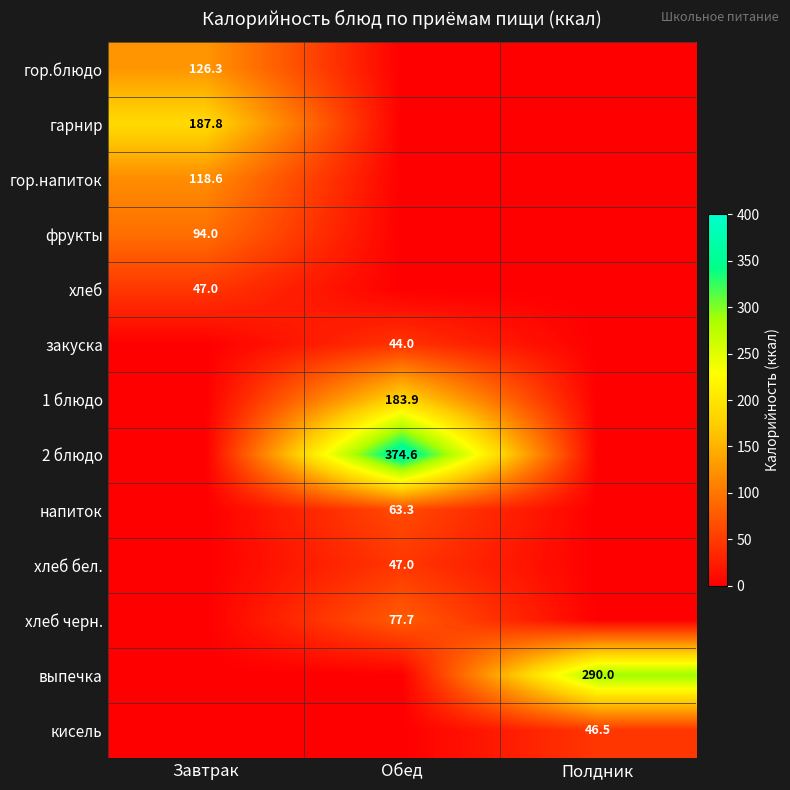

Is it true that 2 блюдо equals 374.6 at Обед?

True